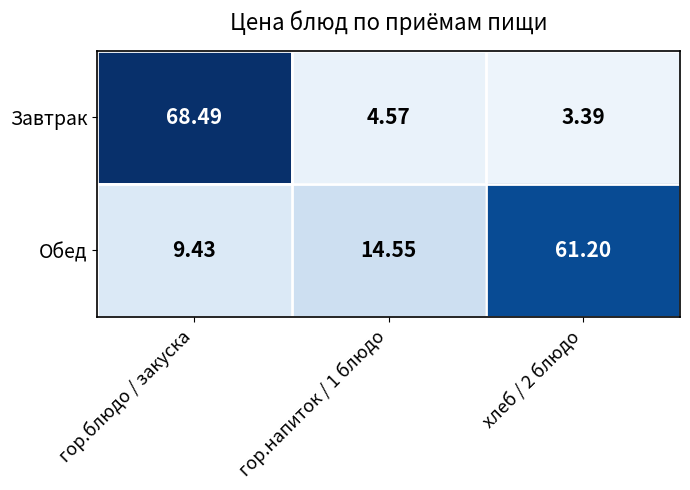

Which series has the largest total across all categories?

Обед